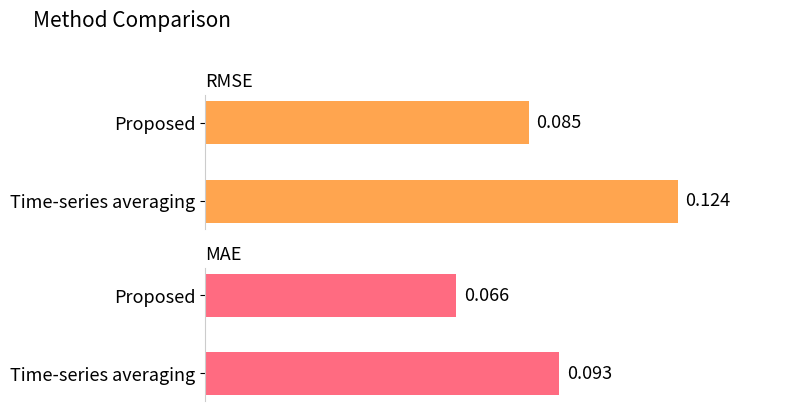

List the series in order of their overall mean, lowest first.

MAE, RMSE